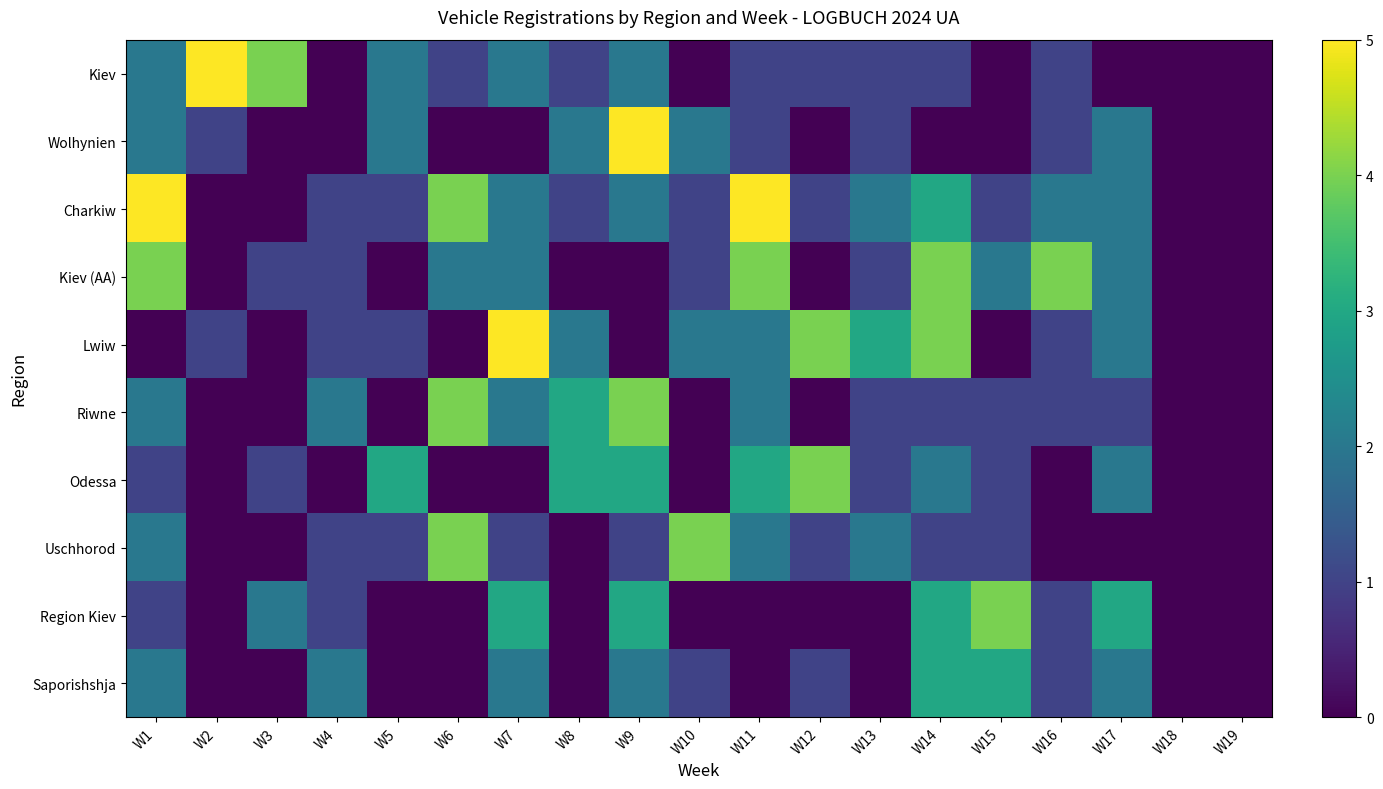

At which category is the sum across all series the highest?

W9